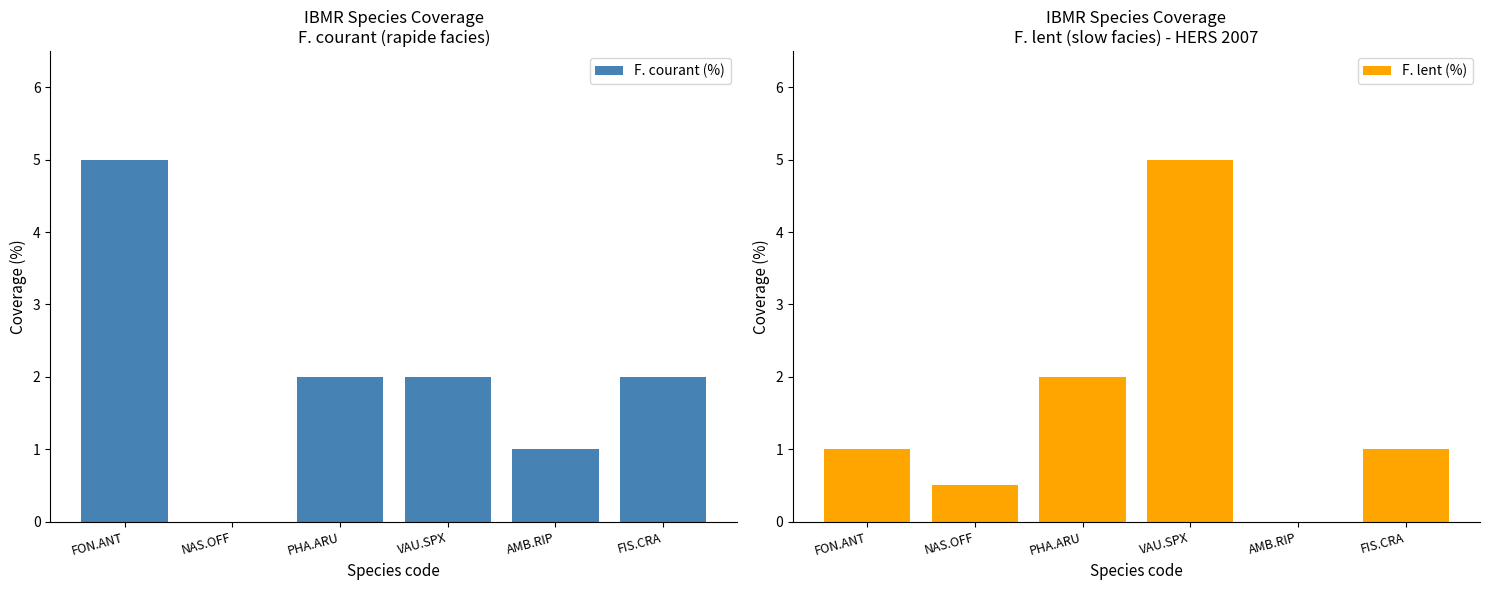

At NAS.OFF, list the series in order from largest to smallest.

F. lent (%), F. courant (%)